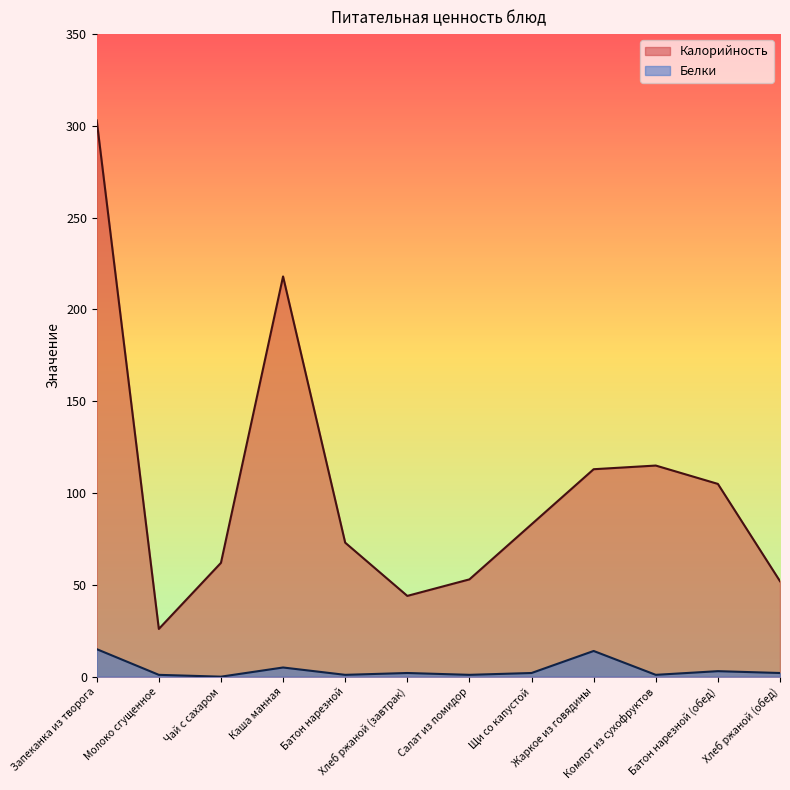

How many data points in Белки are less than 2?

5